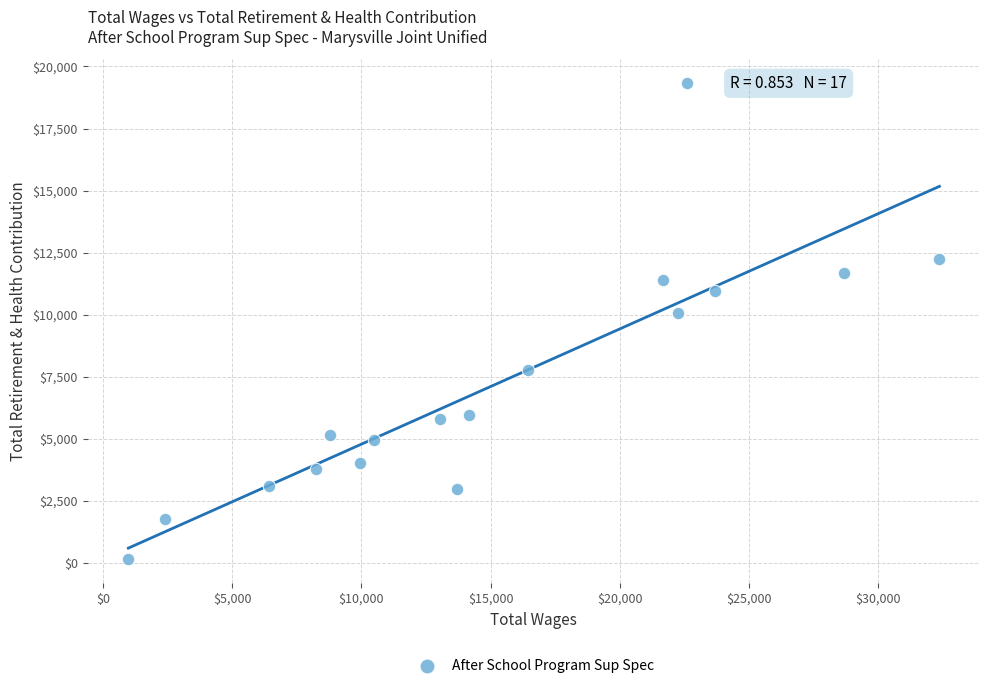

What is the range of Y values (max minus min)?

19203